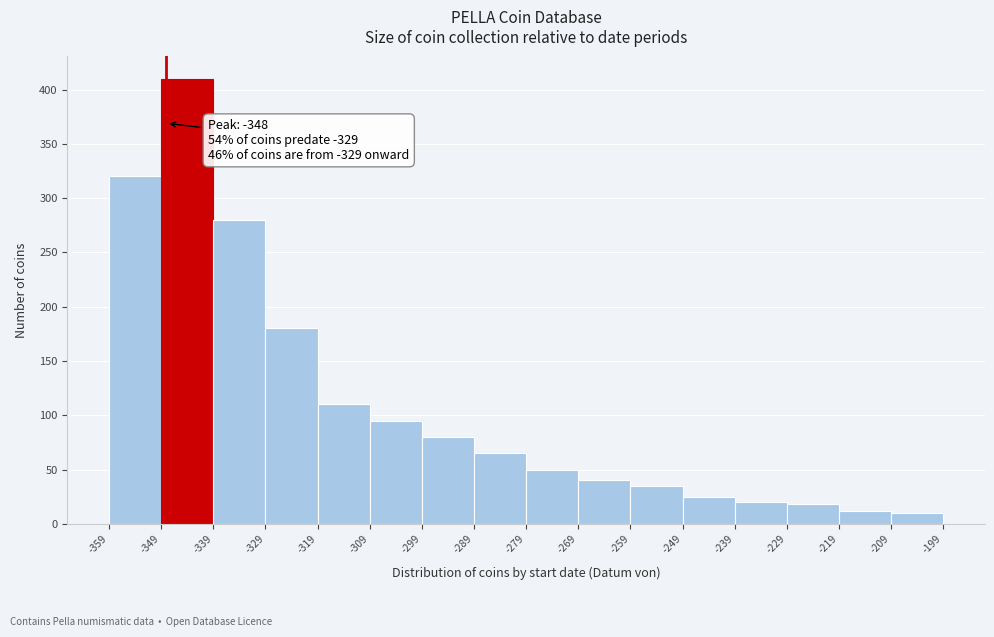

Which range on the x-axis has the tallest bar?

-349 to -339